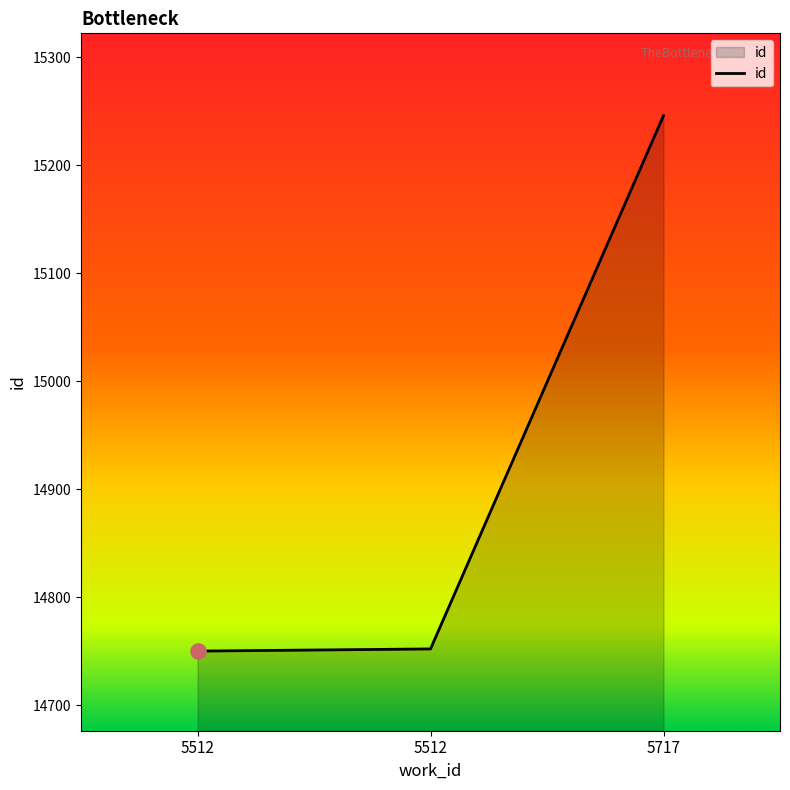

Is this an area chart (filled region under the line)?

Yes